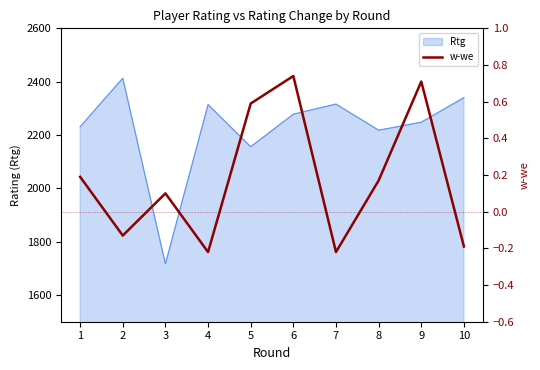

True or false: the data has more than 1 interior local peaks.

True